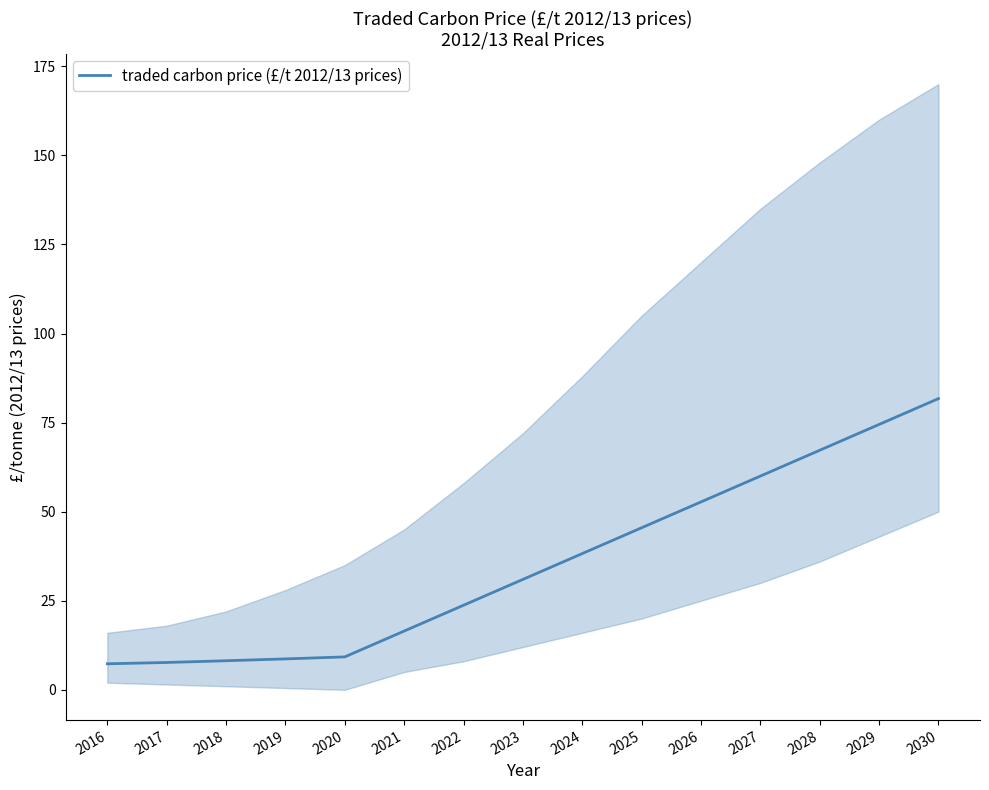

List the labels in order of value, smallest first.

2016, 2017, 2018, 2019, 2020, 2021, 2022, 2023, 2024, 2025, 2026, 2027, 2028, 2029, 2030